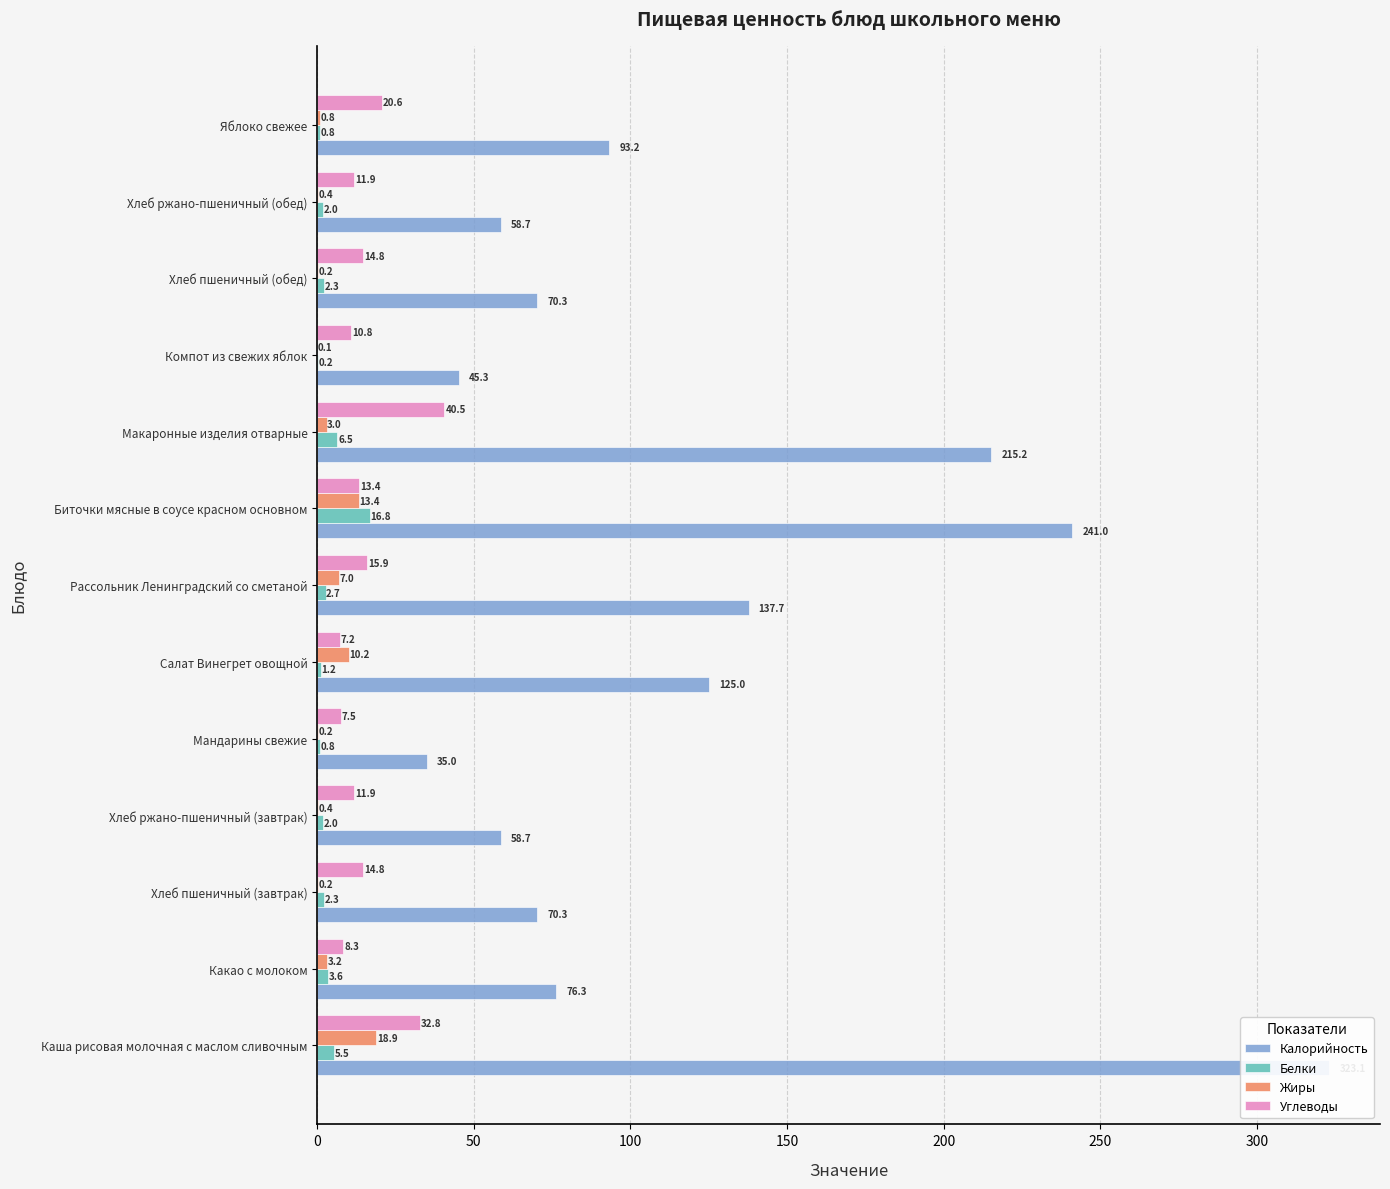

Which series has the largest total across all categories?

Калорийность